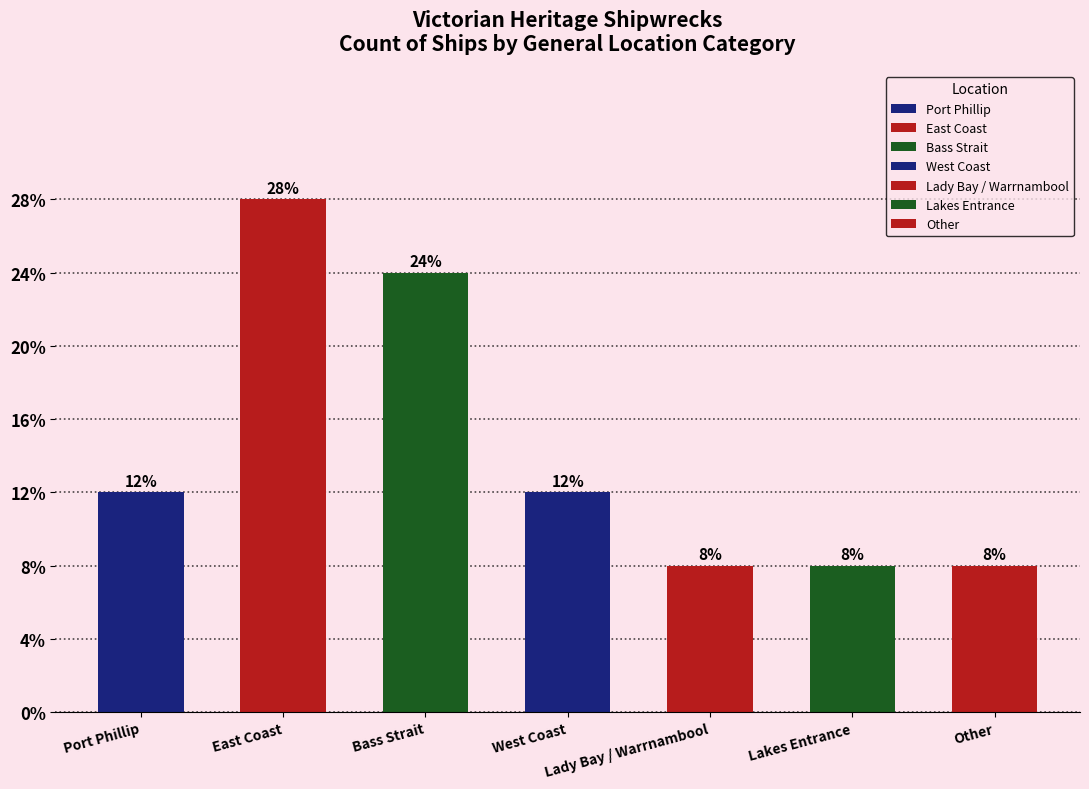

List the labels in order of value, largest first.

East Coast, Bass Strait, Port Phillip, West Coast, Lady Bay / Warrnambool, Lakes Entrance, Other